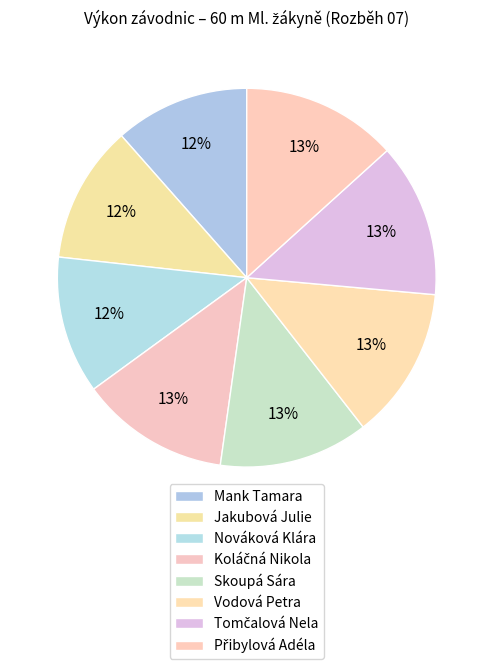

To the nearest percent, what is the combined percentage of Přibylová Adéla and Mank Tamara?

25%